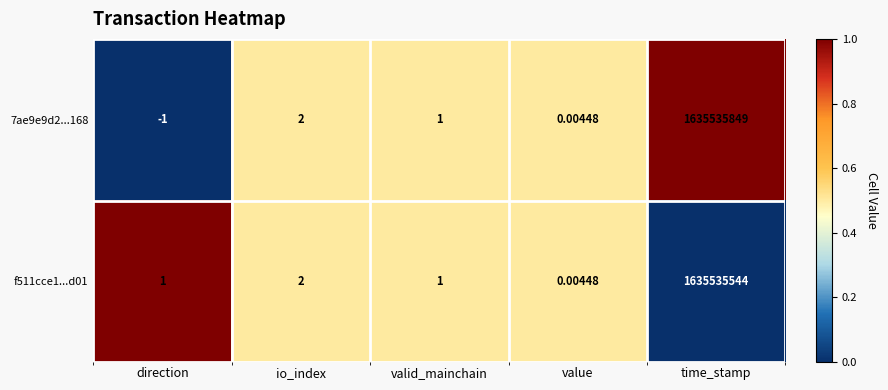

How many data points in f511cce1...d01 are less than 1?

1